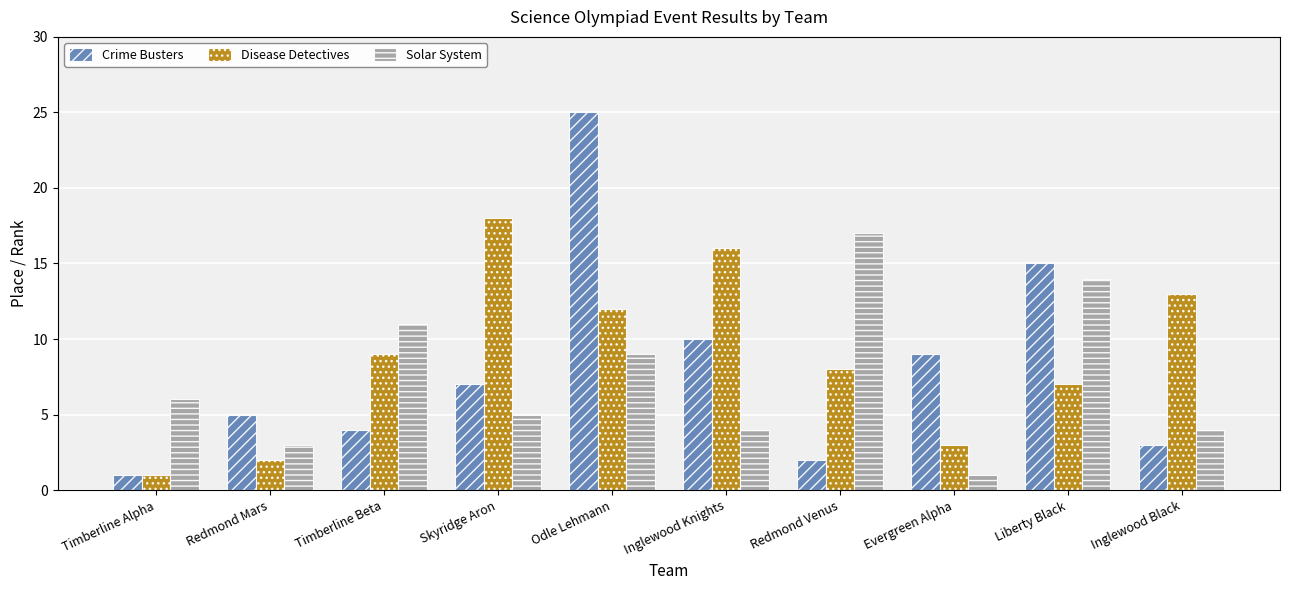

What is the minimum value for Crime Busters?

1